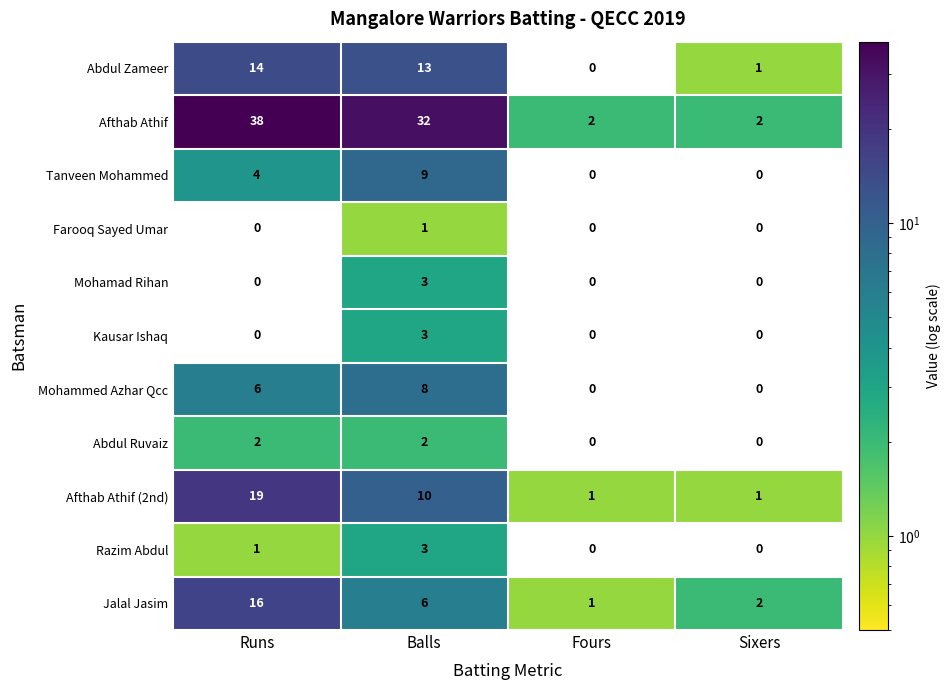

Which category has the highest value across all series?

Runs